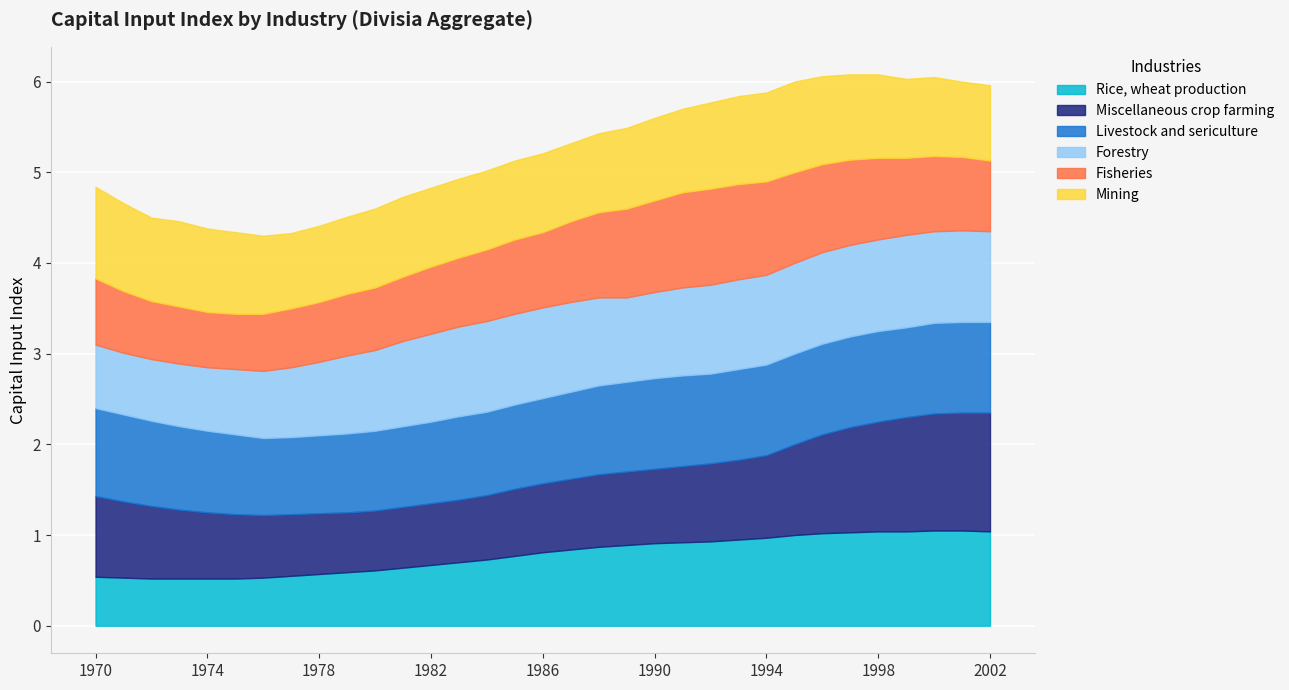

What are all the series names shown in the legend?

Rice, wheat production, Miscellaneous crop farming, Livestock and sericulture, Forestry, Fisheries, Mining